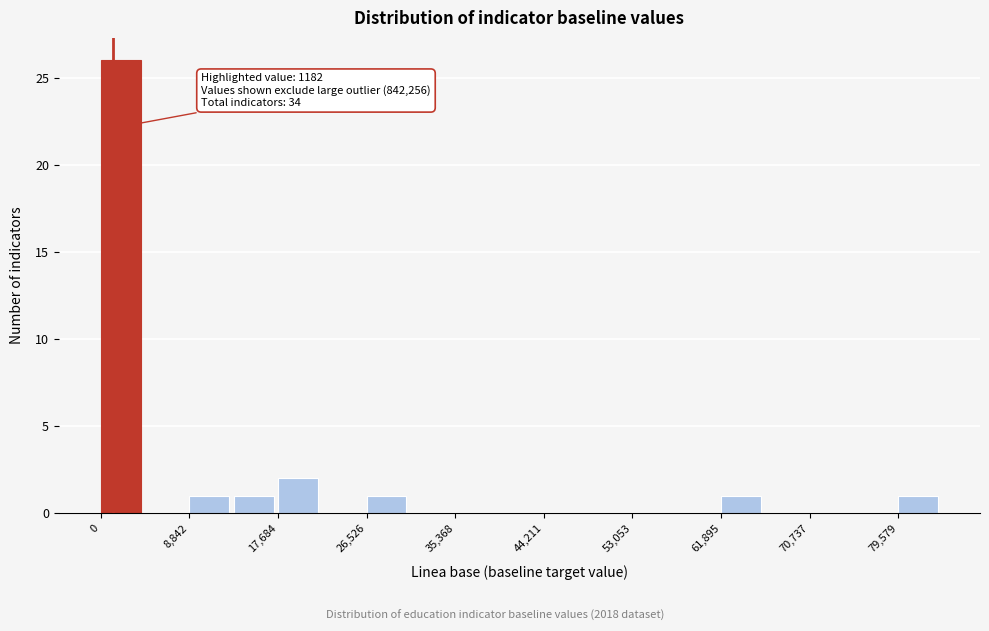

Over which range of the x-axis is the bar tallest?

0 to 4000